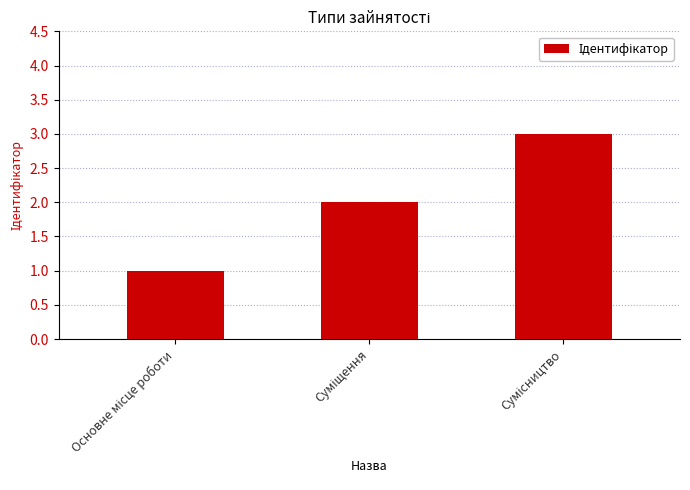

What is the value of the 1st bar from the left?

1